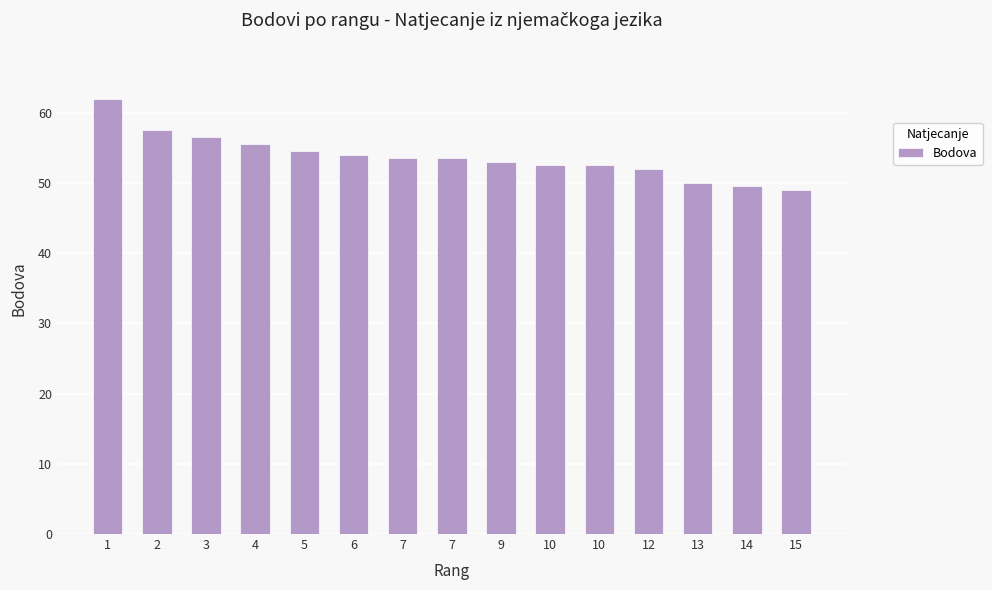

What is the value of the 3rd bar from the left?

56.5